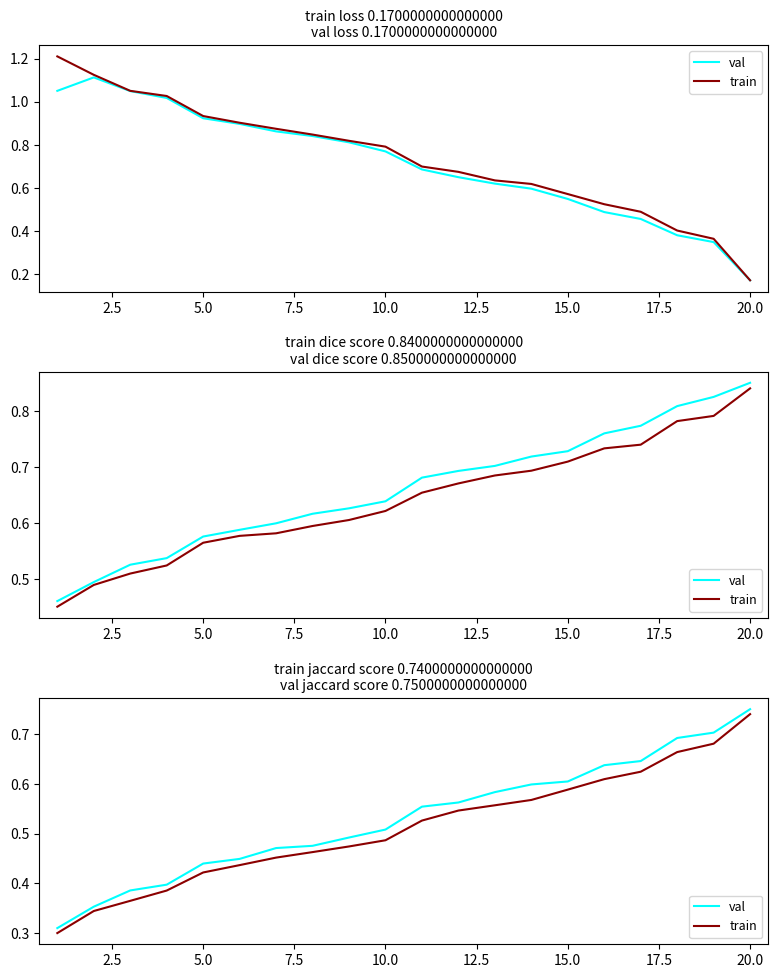

How many lines are shown in the chart?

2